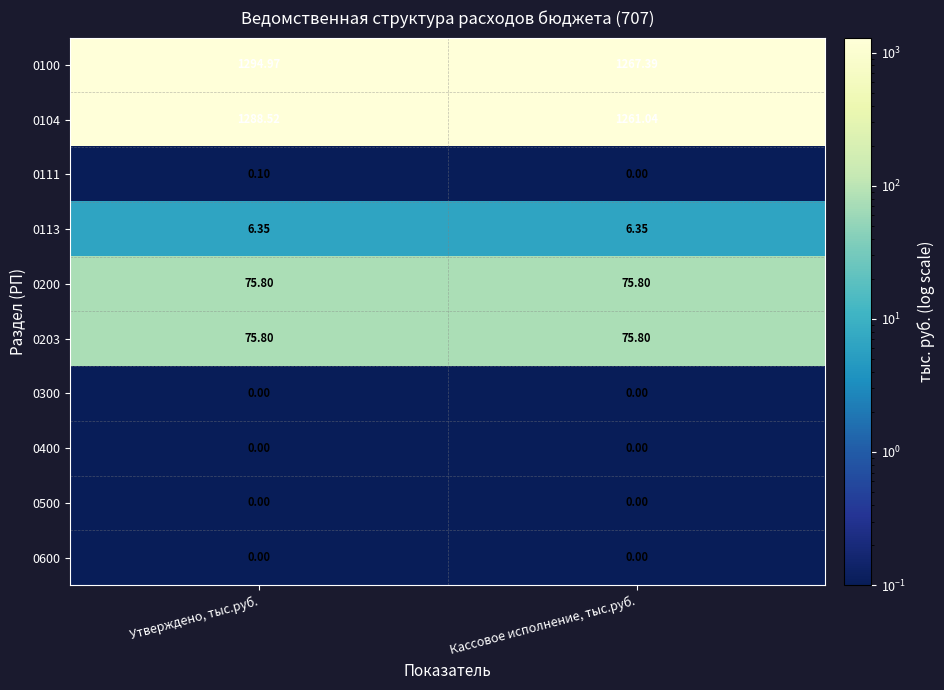

Rank the categories by 0100 value from lowest to highest.

Кассовое исполнение, тыс.руб., Утверждено, тыс.руб.